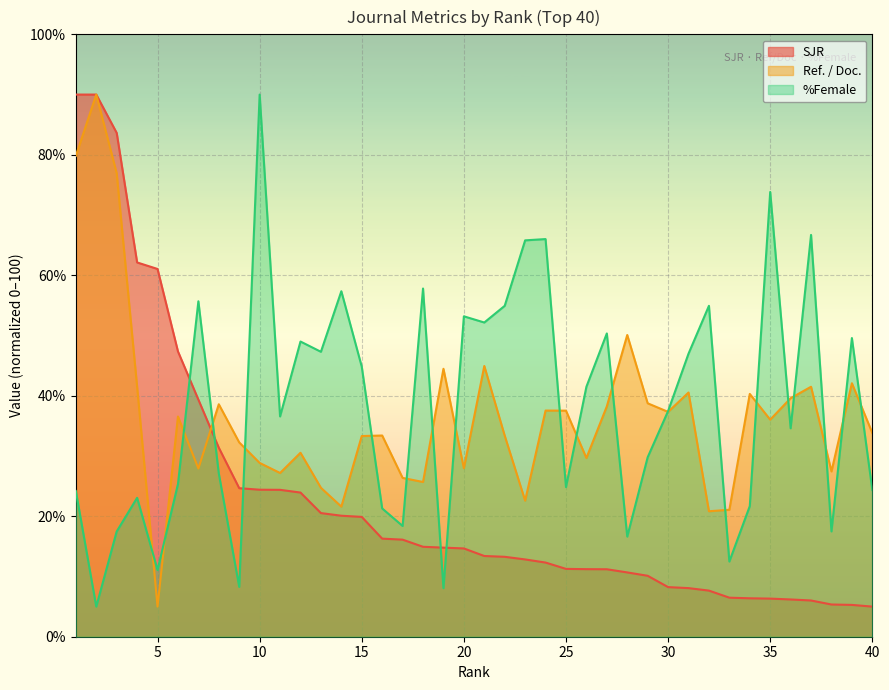

Is the value of SJR at 12 greater than the value of %Female at 7?

No